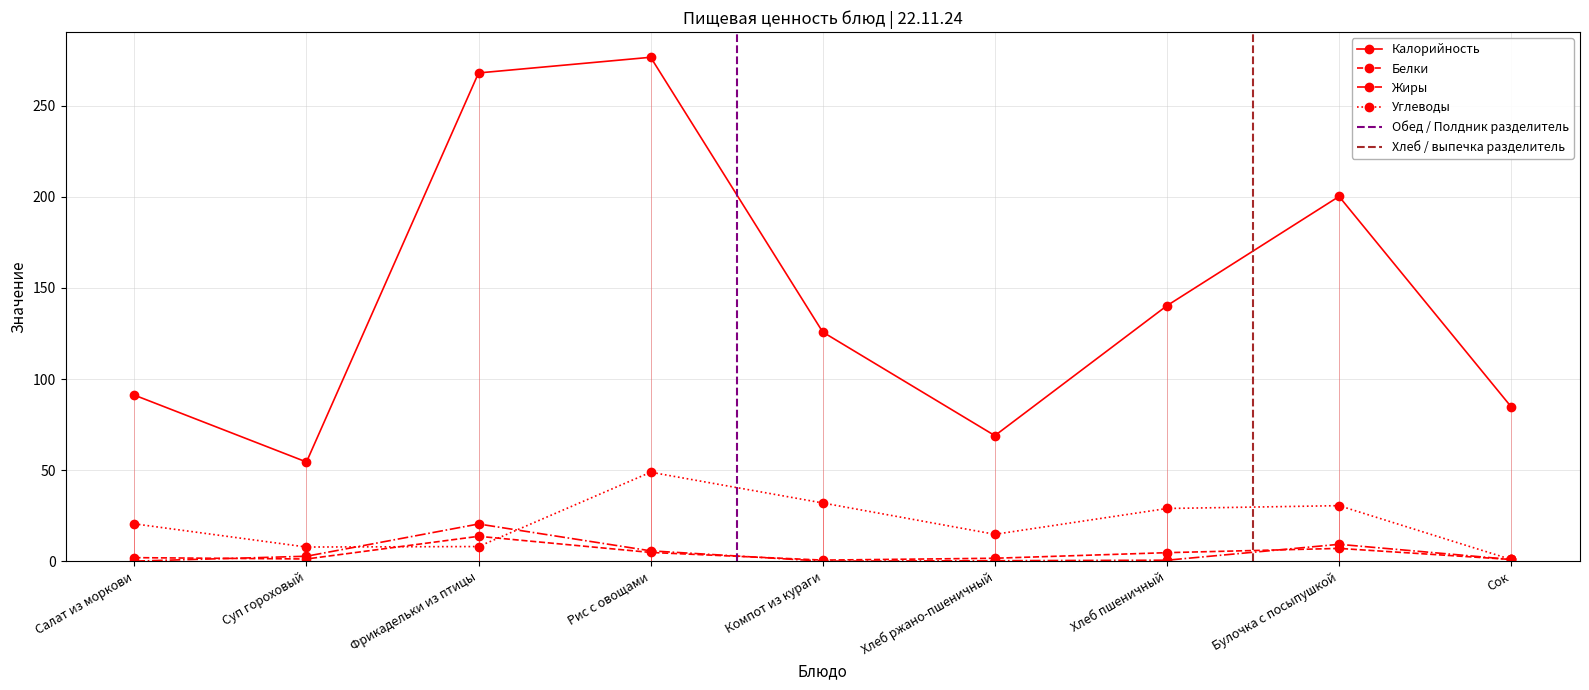

How many series are shown in this chart?

4